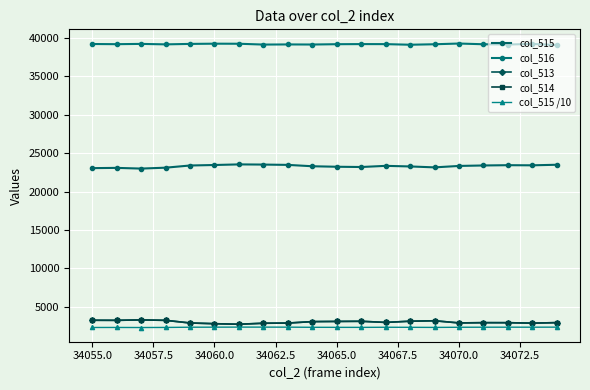

How many lines are shown in the chart?

5